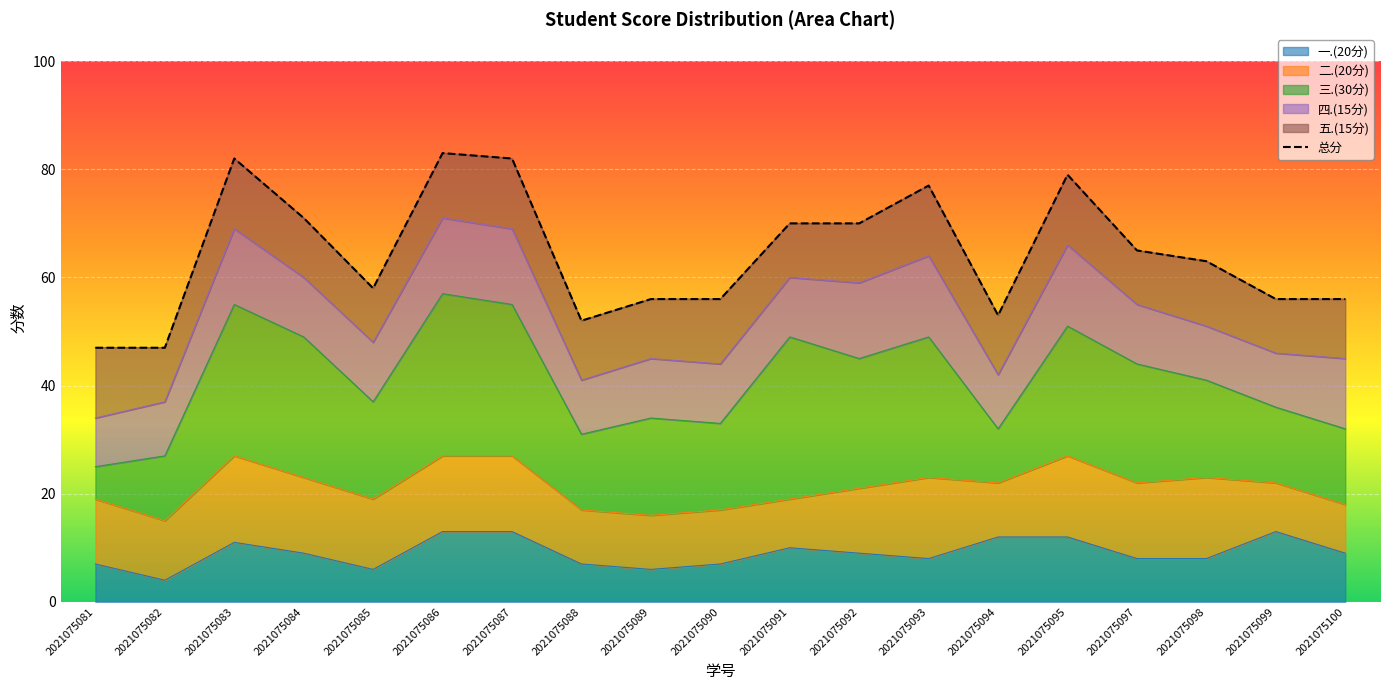

How many interior local peaks (higher than both neighbors) does the data have?

4